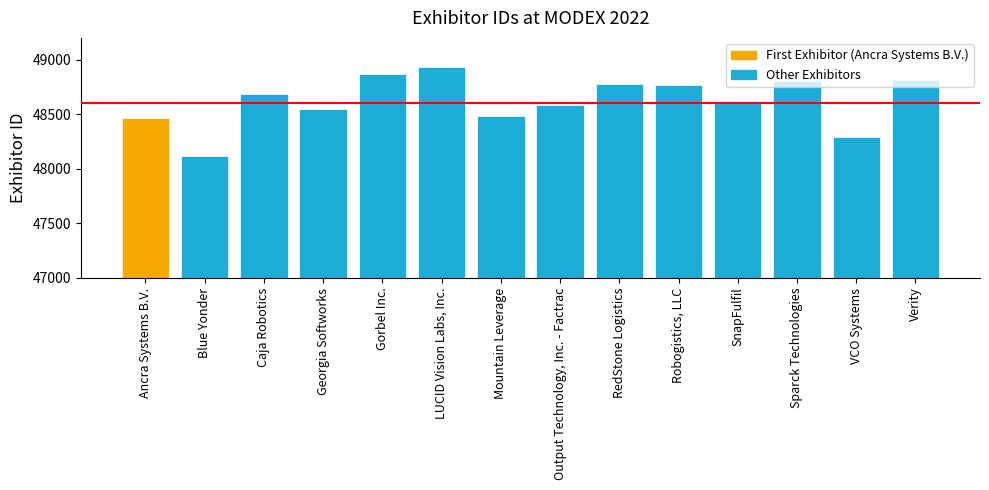

The chart shows a value of 48872 at Gorbel Inc.. True or false?

True